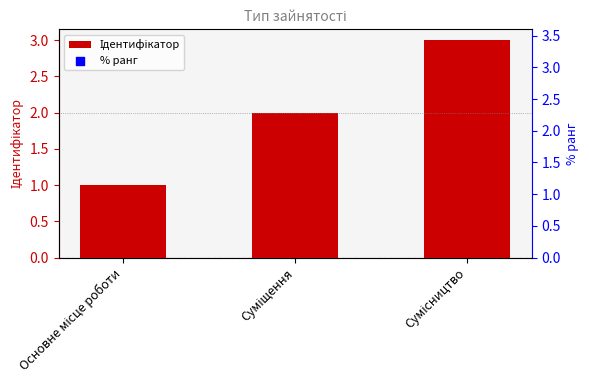

Which series reaches the maximum Y coordinate?

% ранг